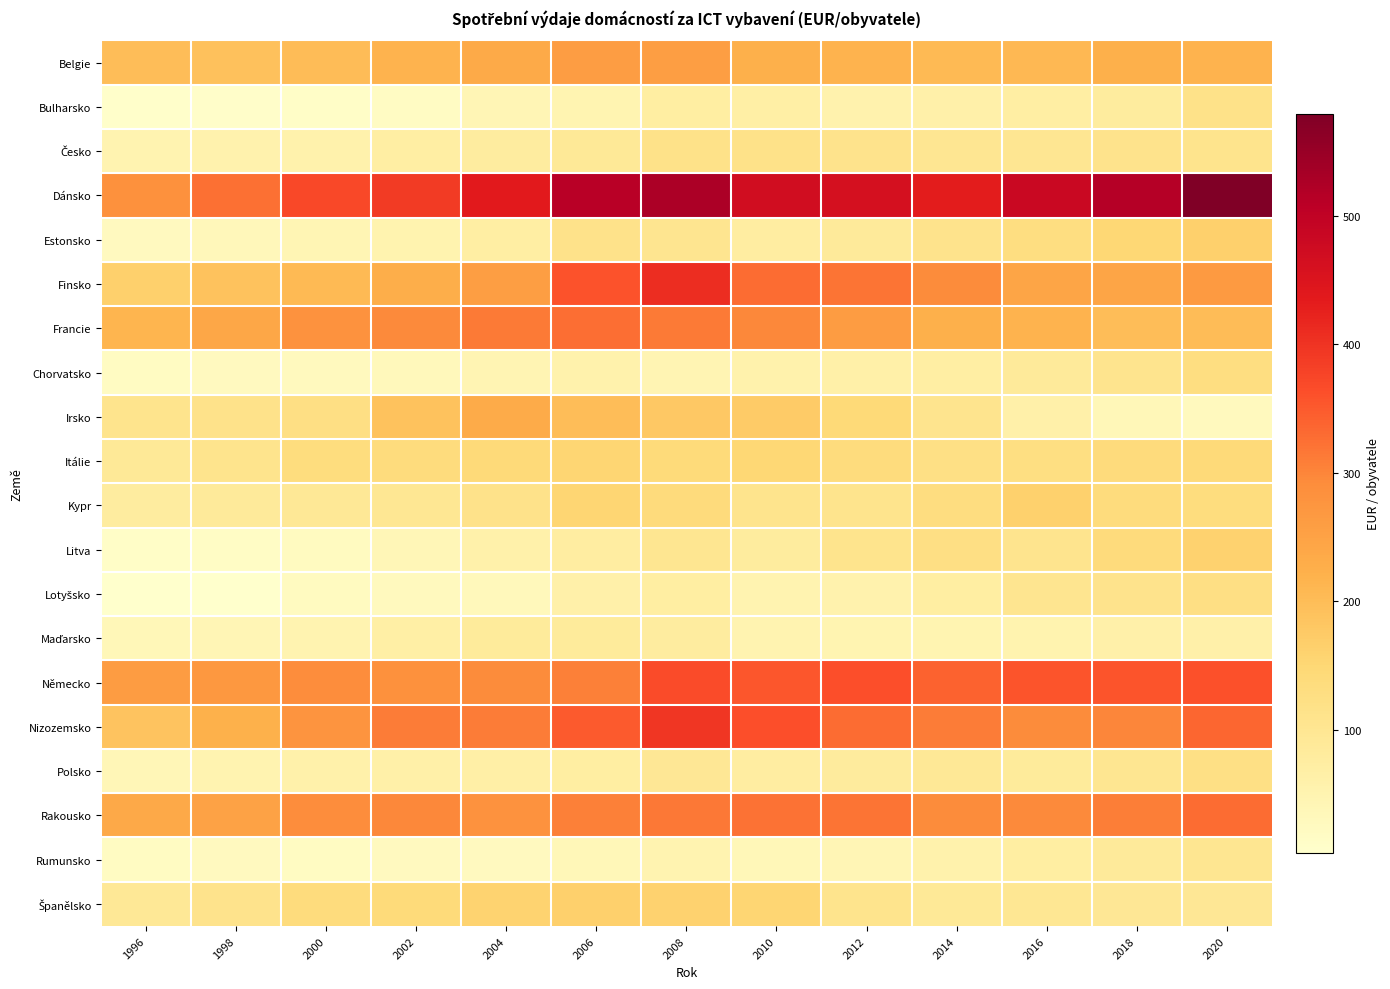

Between 2014 and 2000, which is larger?

2014